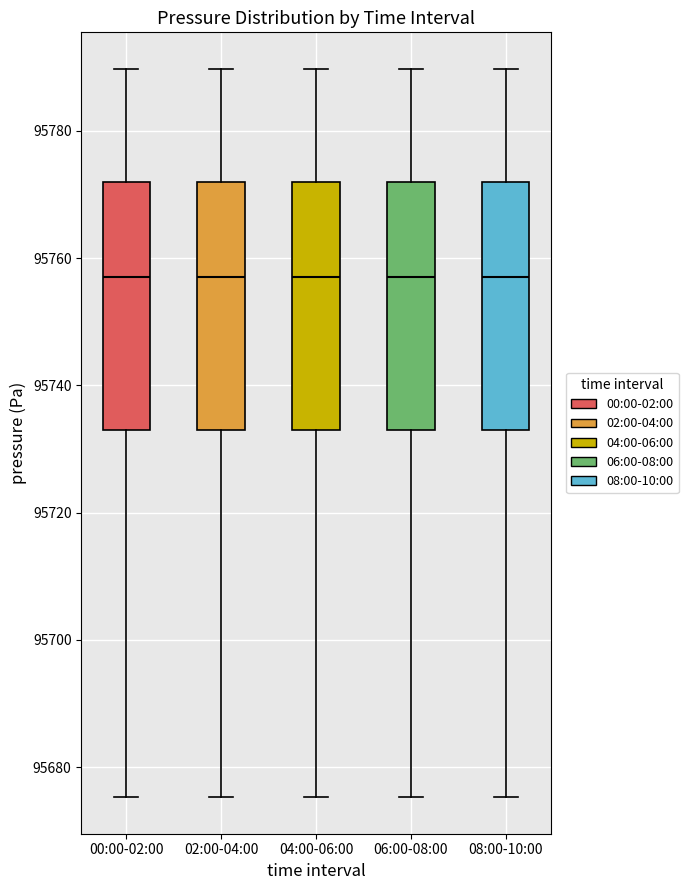

Reading left to right, read every box against the y-axis: the position of its median line, the range the box covers, and the ends of its whiskers. The values are not printed on the chart, so give them approximately, as read against the axis.

00:00-02:00: median 95758, box 95734 to 95772, whiskers 95676 to 95790
02:00-04:00: median 95758, box 95734 to 95772, whiskers 95676 to 95790
04:00-06:00: median 95758, box 95734 to 95772, whiskers 95676 to 95790
06:00-08:00: median 95758, box 95734 to 95772, whiskers 95676 to 95790
08:00-10:00: median 95758, box 95734 to 95772, whiskers 95676 to 95790